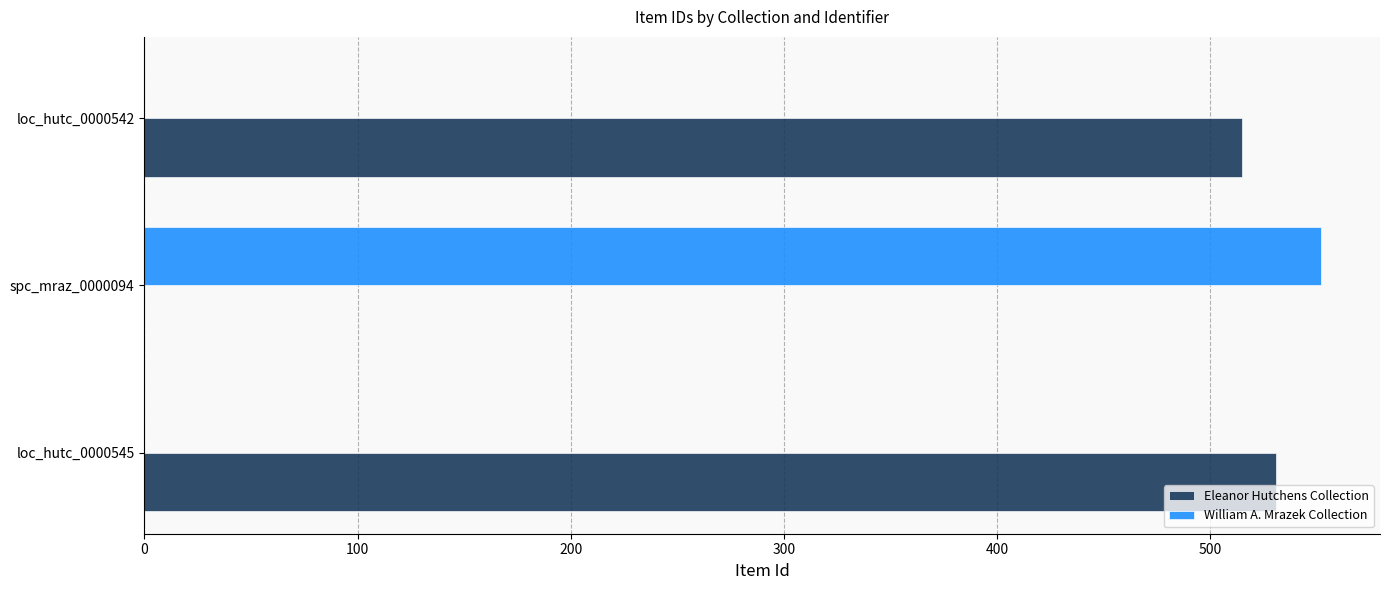

Is the value of Eleanor Hutchens Collection at loc_hutc_0000542 greater than the value of William A. Mrazek Collection at spc_mraz_0000094?

No